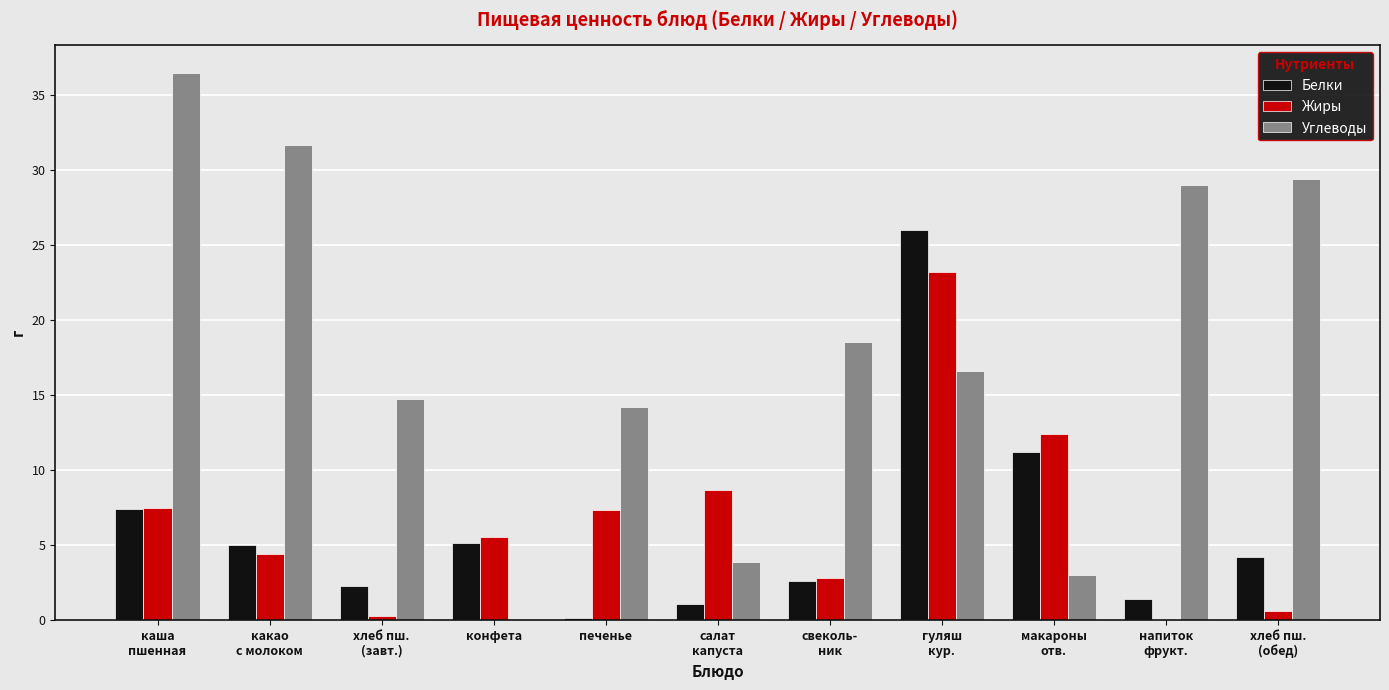

What is the sum of the Жиры values at хлеб пш.
(обед) and салат
капуста?

9.2